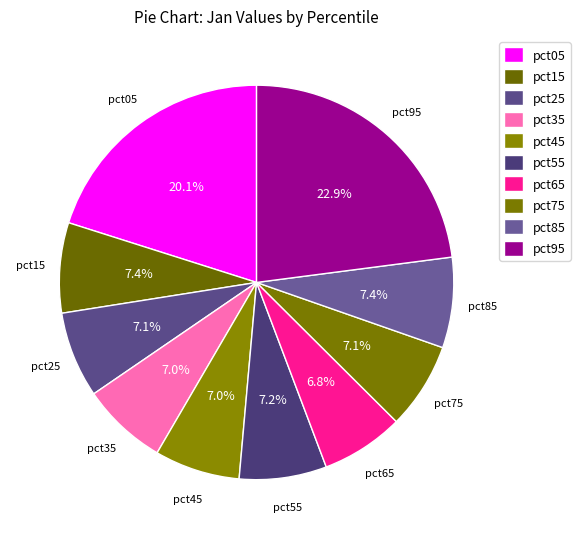

Count the number of slices in the pie.

10